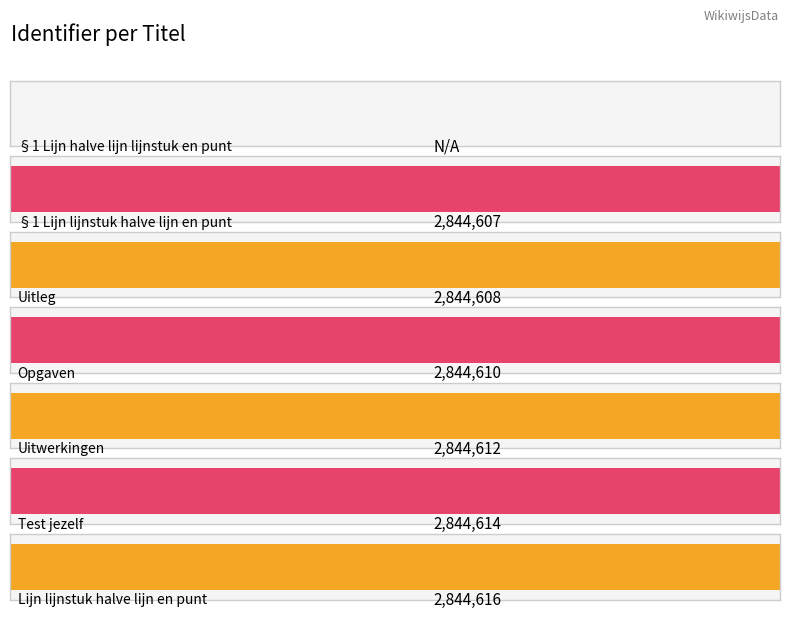

Where does the data first go above 2844610?

Uitwerkingen